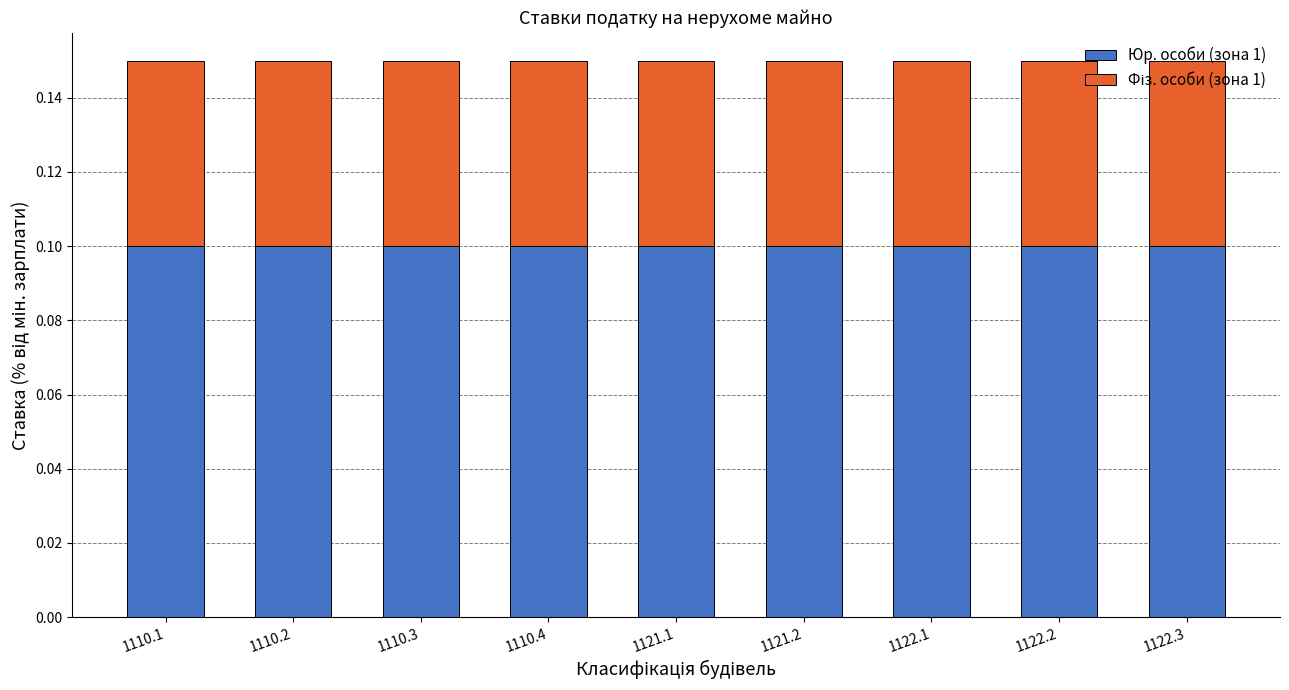

What is the sum of all Юр. особи (зона 1) values?

0.9